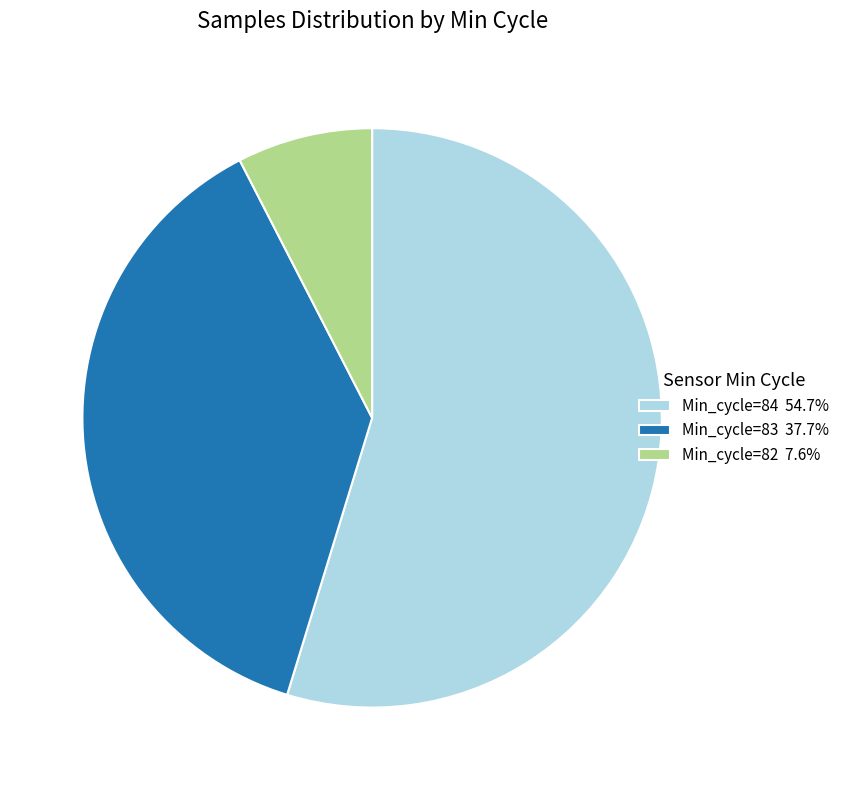

Is Min_cycle=84 54.7% the majority of the pie?

Yes